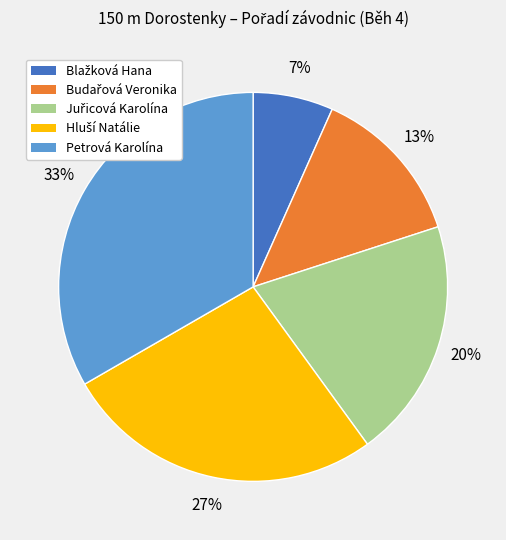

The Petrová Karolína slice represents 33% of the pie. True or false?

True